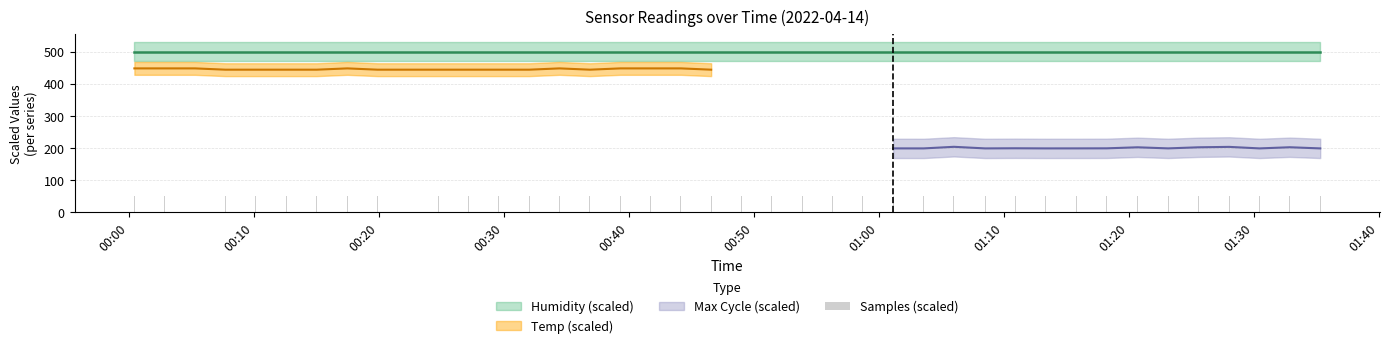

True or false: the data shows 75.6 at 21.

False